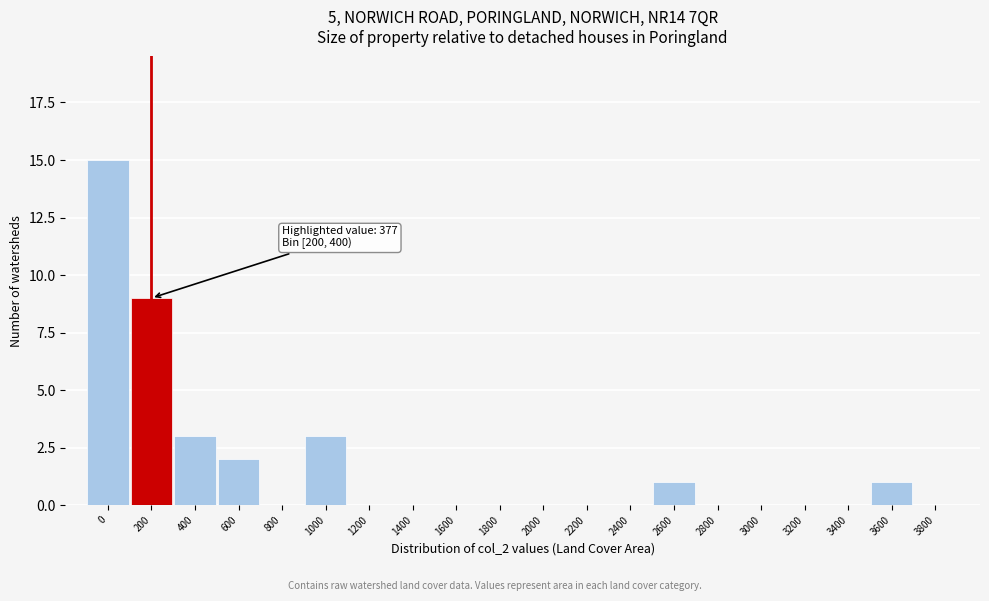

Reading right to left, transcribe all the data shown in this chart.

3800=0	3600=1	3400=0	3200=0	3000=0	2800=0	2600=1	2400=0	2200=0	2000=0	1800=0	1600=0	1400=0	1200=0	1000=3	800=0	600=2	400=3	200=9	0=15